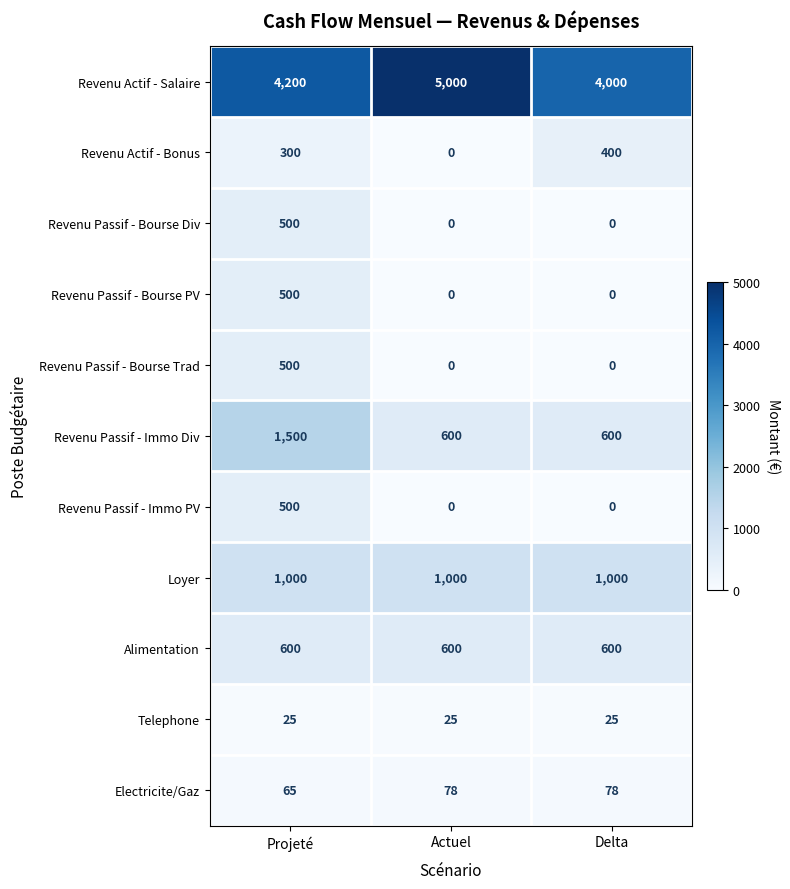

How many data points does each series have?

3